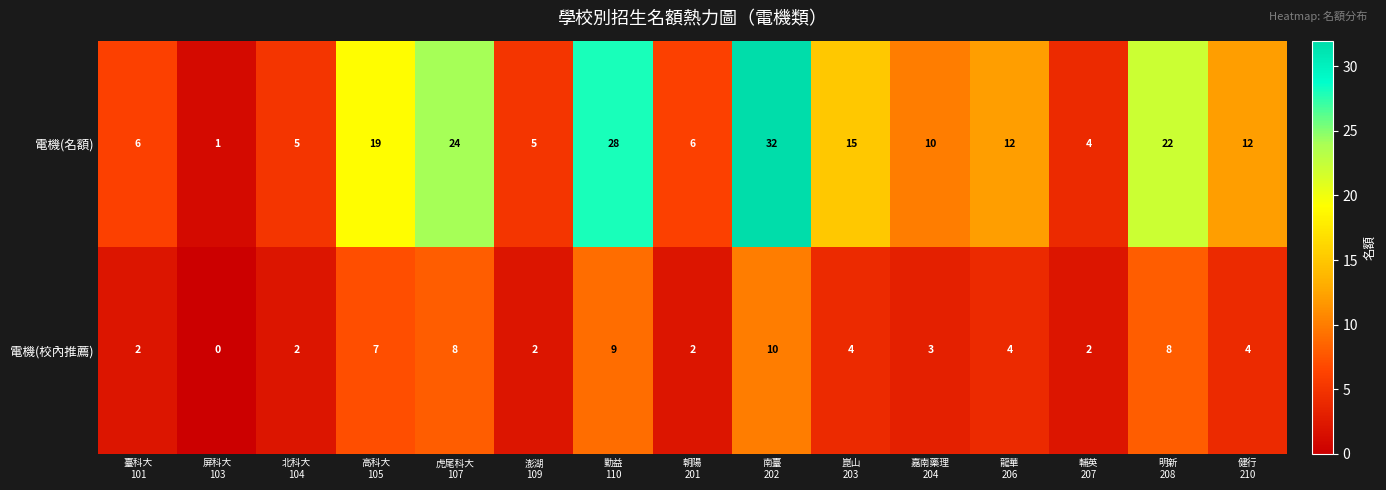

Reading left to right, what are all the values shown in this chart?

電機(名額): 6	1	5	19	24	5	28	6	32	15	10	12	4	22	12
電機(校內推薦): 2	0	2	7	8	2	9	2	10	4	3	4	2	8	4